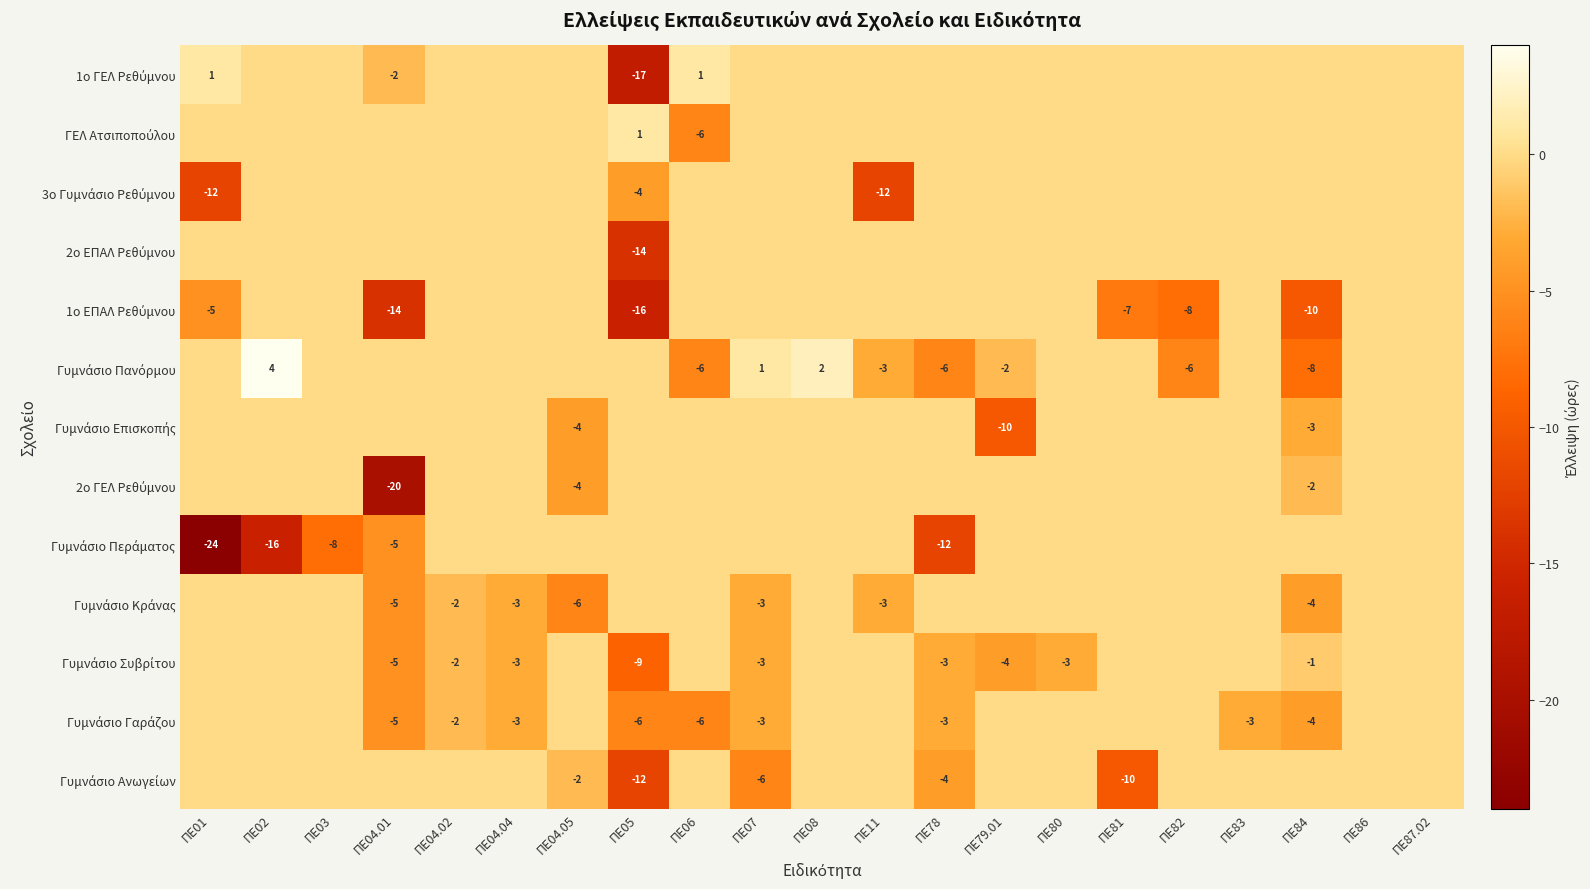

At how many categories does at least one series exceed -21?

21